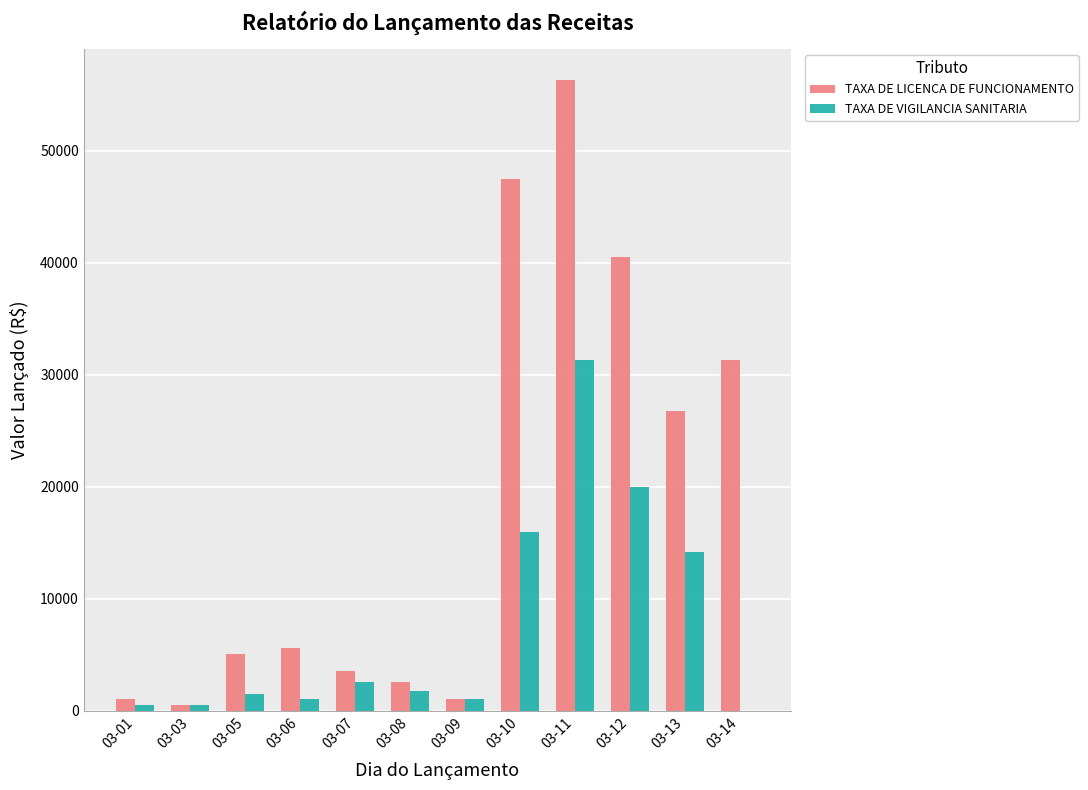

How many groups of bars are there?

12